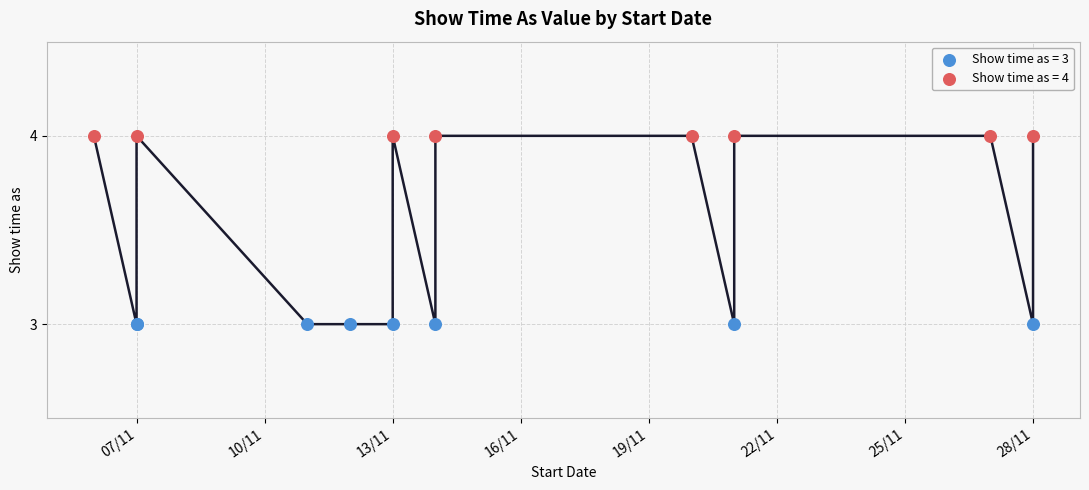

Which series reaches the minimum Y coordinate?

Show time as = 3